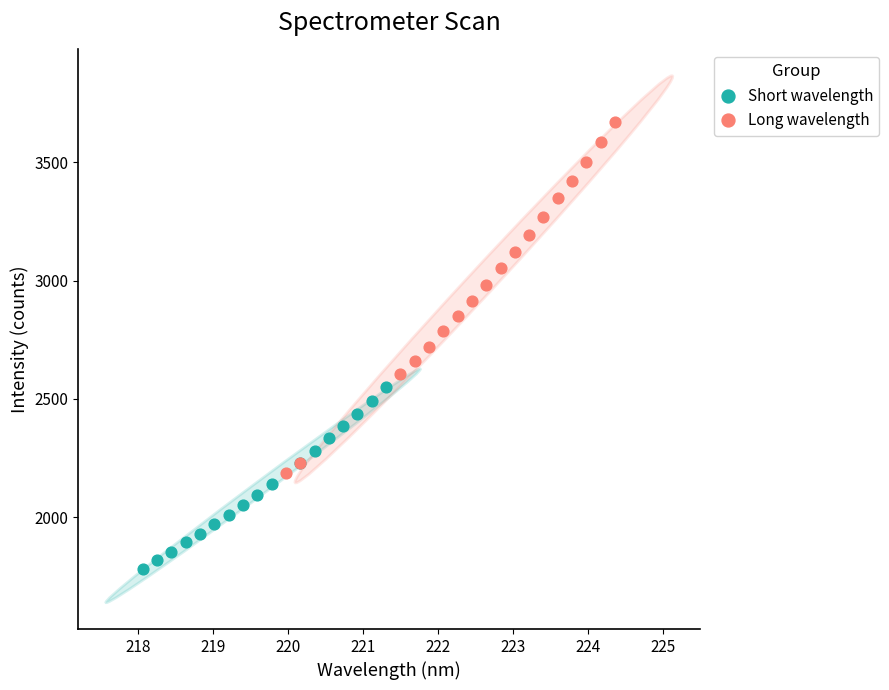

Which series reaches the maximum Y coordinate?

Long wavelength